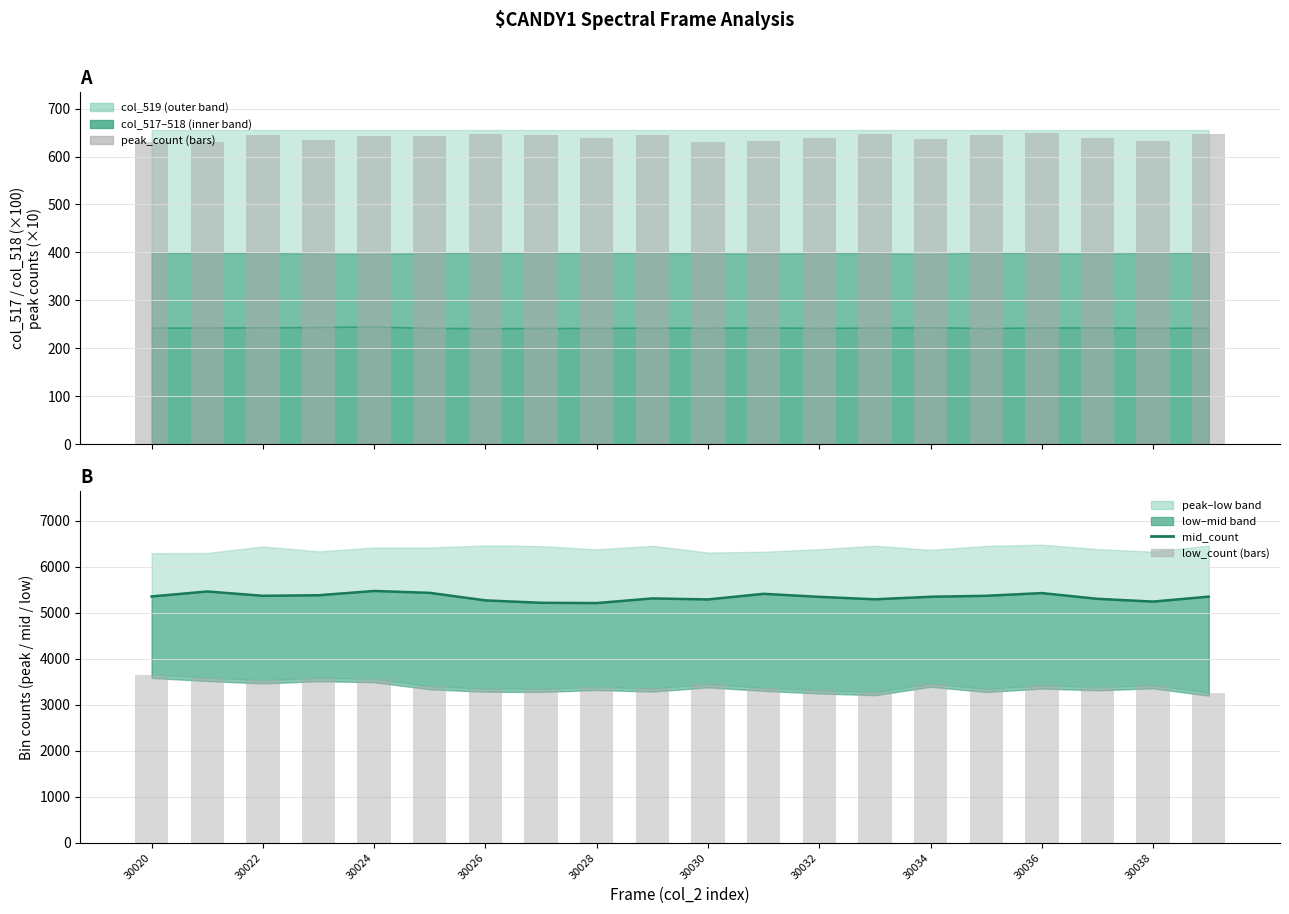

What is the difference between the maximum and second lowest values in the mid_count series?

257.0